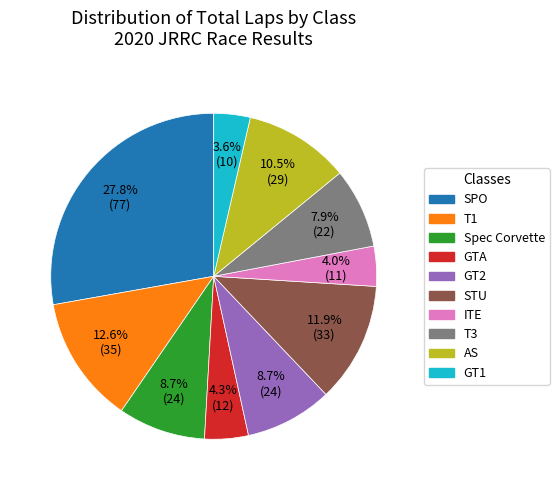

Is there a majority slice in this chart?

No